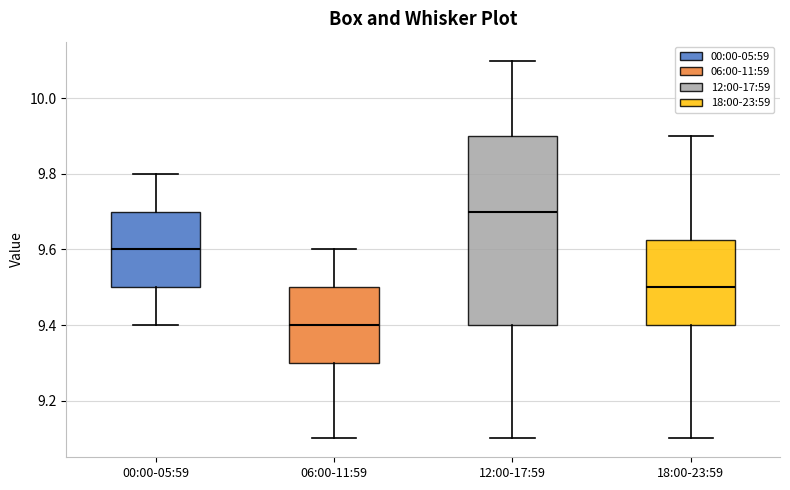

Reading left to right, read every box against the y-axis: the position of its median line, the range the box covers, and the ends of its whiskers. The values are not printed on the chart, so give them approximately, as read against the axis.

00:00-05:59: median 9.60, box 9.50 to 9.70, whiskers 9.40 to 9.80
06:00-11:59: median 9.40, box 9.30 to 9.50, whiskers 9.10 to 9.60
12:00-17:59: median 9.70, box 9.40 to 9.90, whiskers 9.10 to 10.10
18:00-23:59: median 9.50, box 9.40 to 9.62, whiskers 9.10 to 9.90